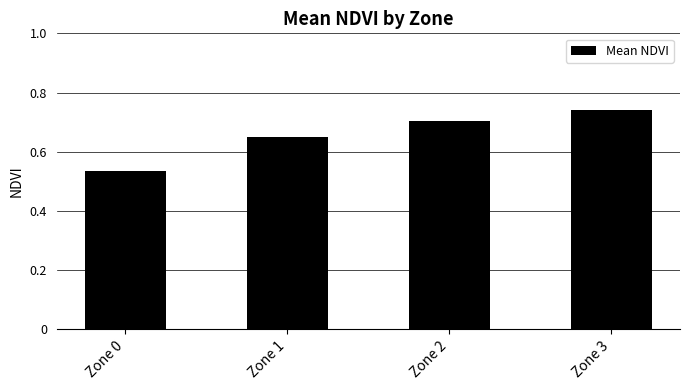

At which label is the value closest to 0?

Zone 0